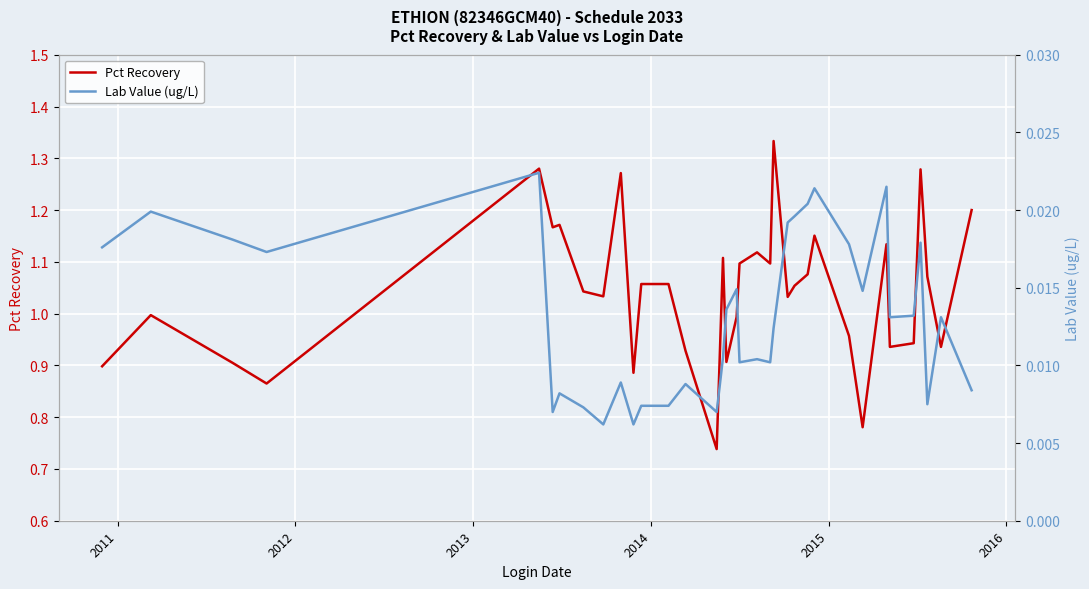

True or false: Lab Value (ug/L) has more than 1 interior local peaks.

True